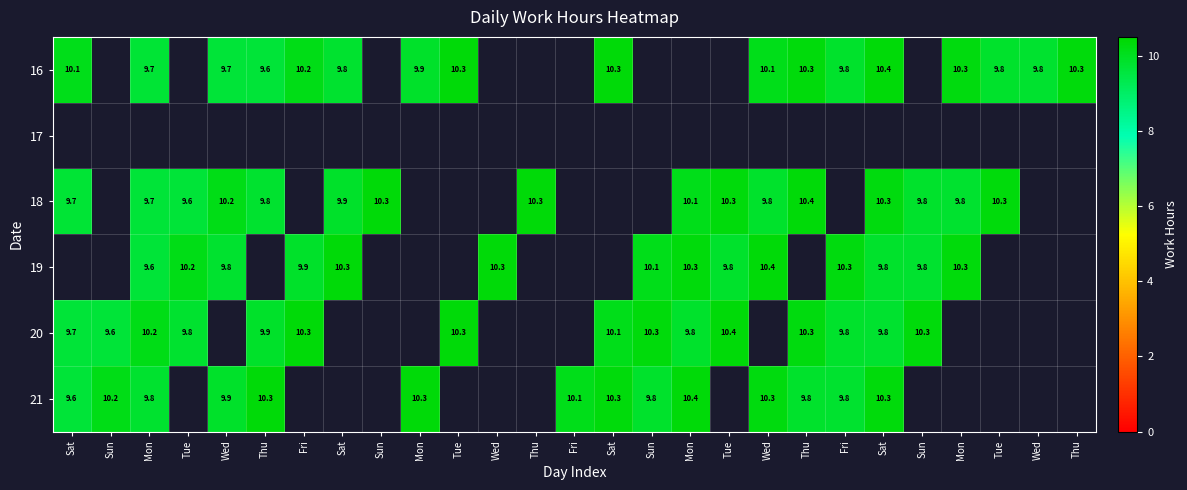

At which label does 21 first exceed 9?

Sat